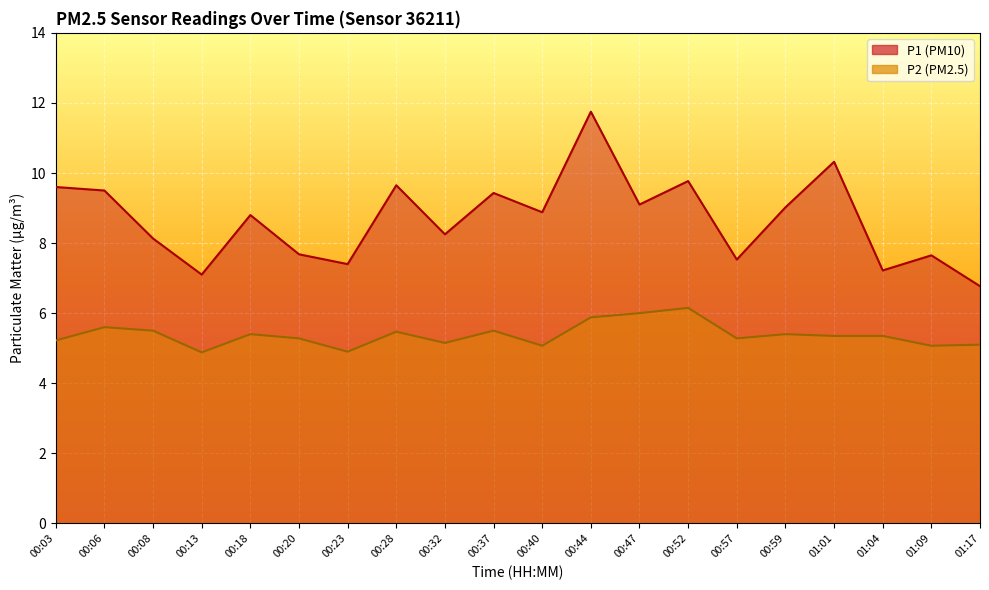

What is the total value across all series at 00:28?

15.1